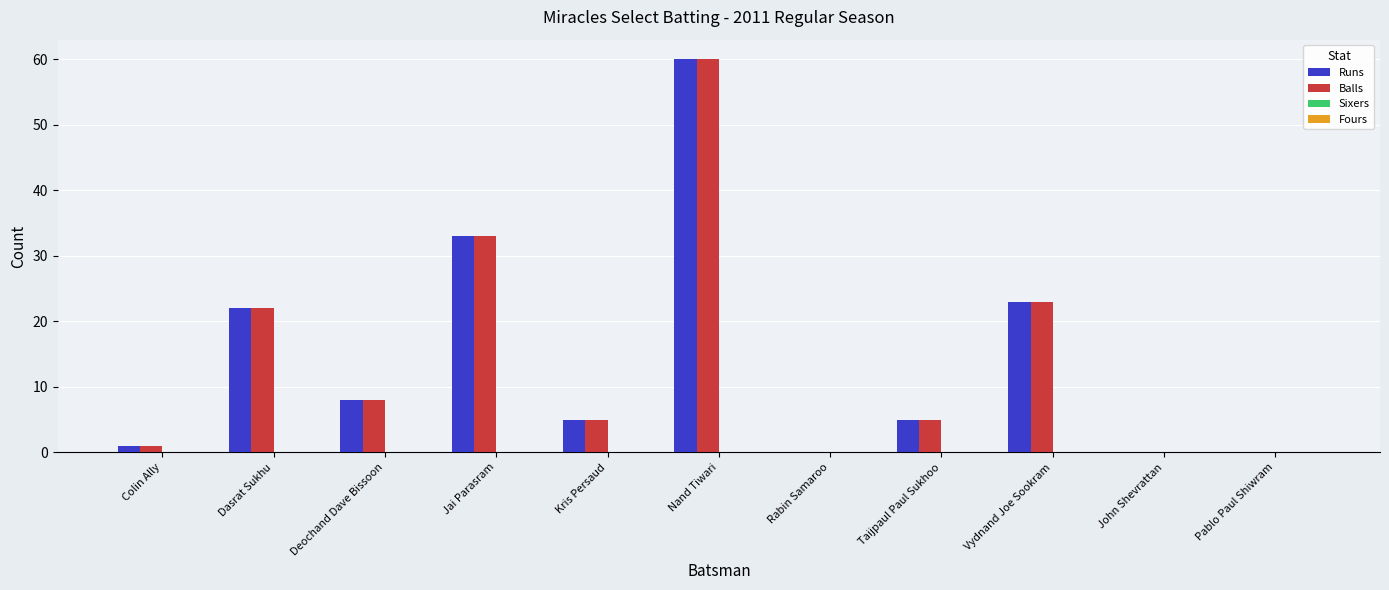

Are the bars grouped side by side (vs. stacked)?

Yes